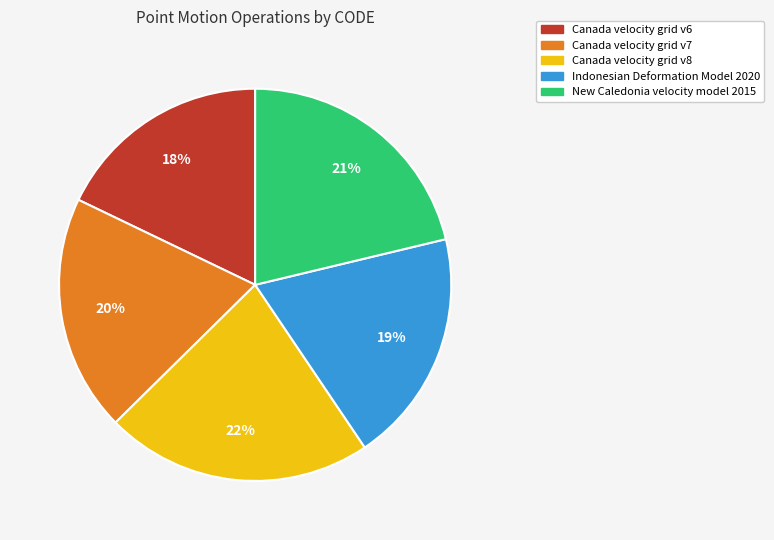

Which slice is the largest?

Canada velocity grid v8